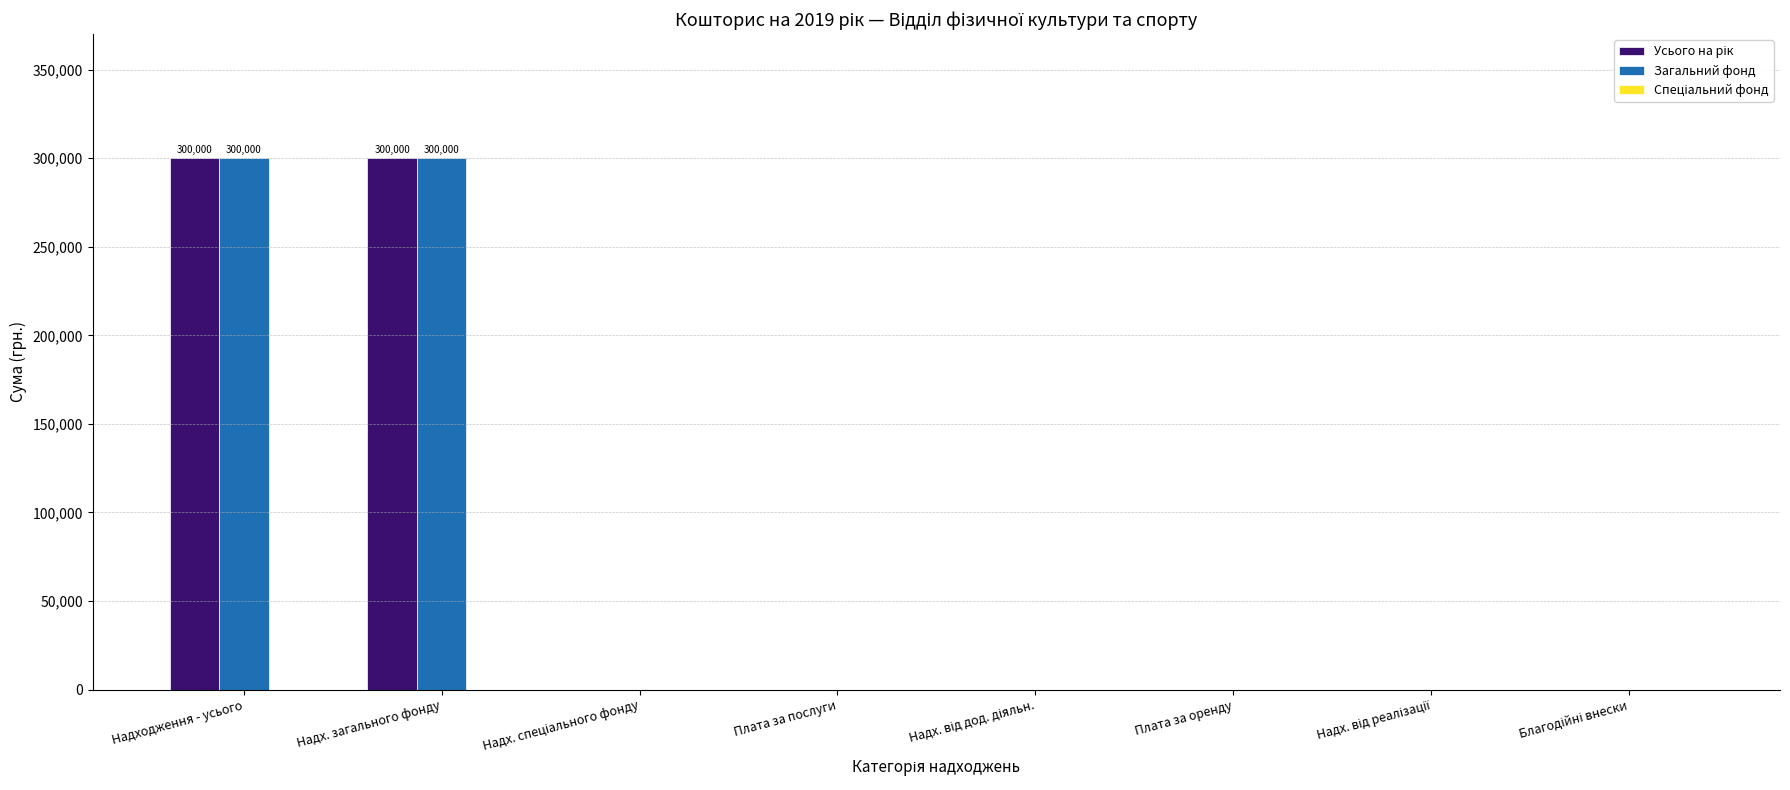

The value of Загальний фонд at Надходження - усього is 130696. True or false?

False